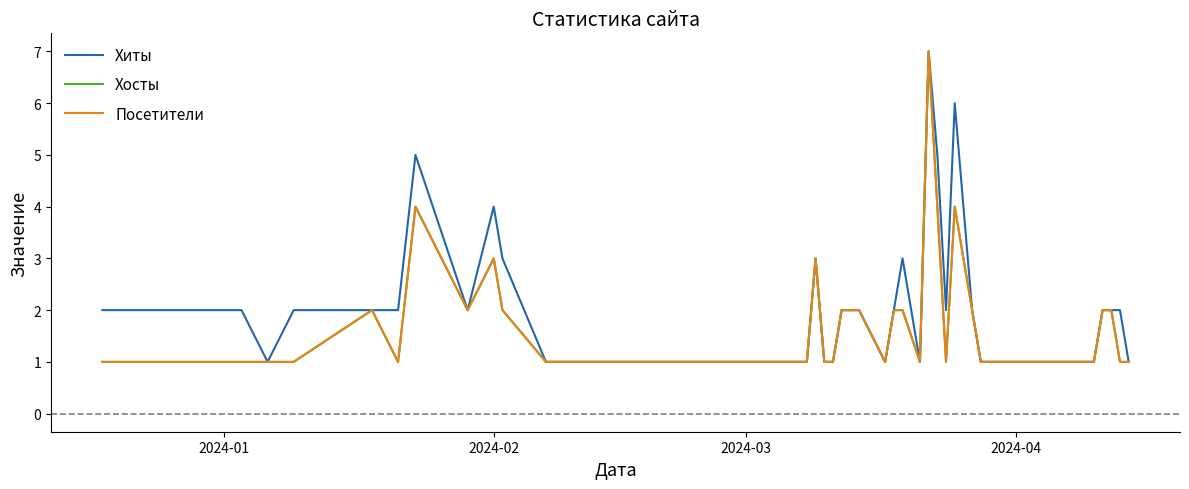

Count the Хиты values in the range 1 to 2.

32